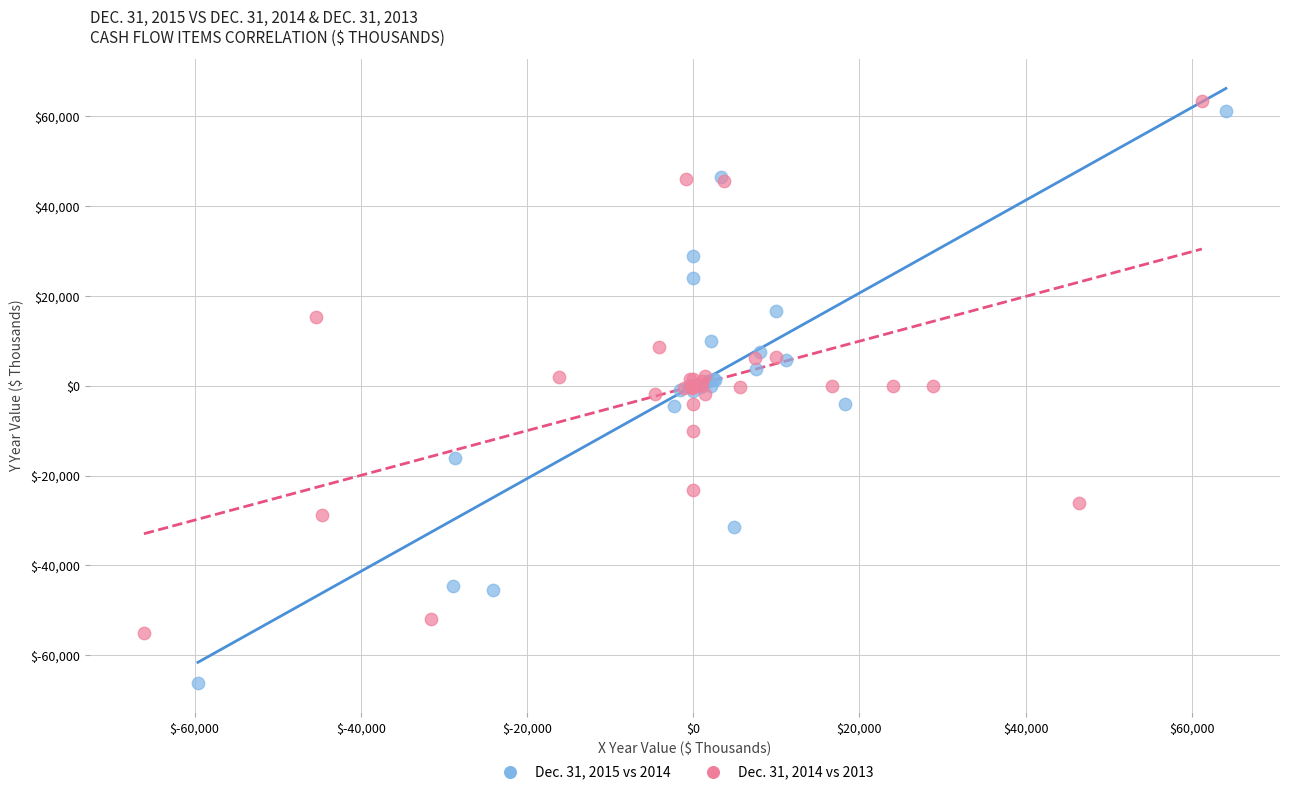

Which series reaches the minimum Y coordinate?

Dec. 31, 2015 vs 2014